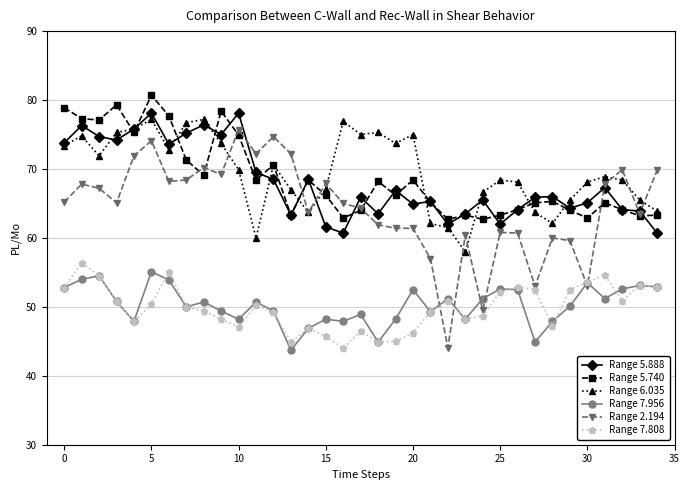

Is this an area chart (filled region under the line)?

No